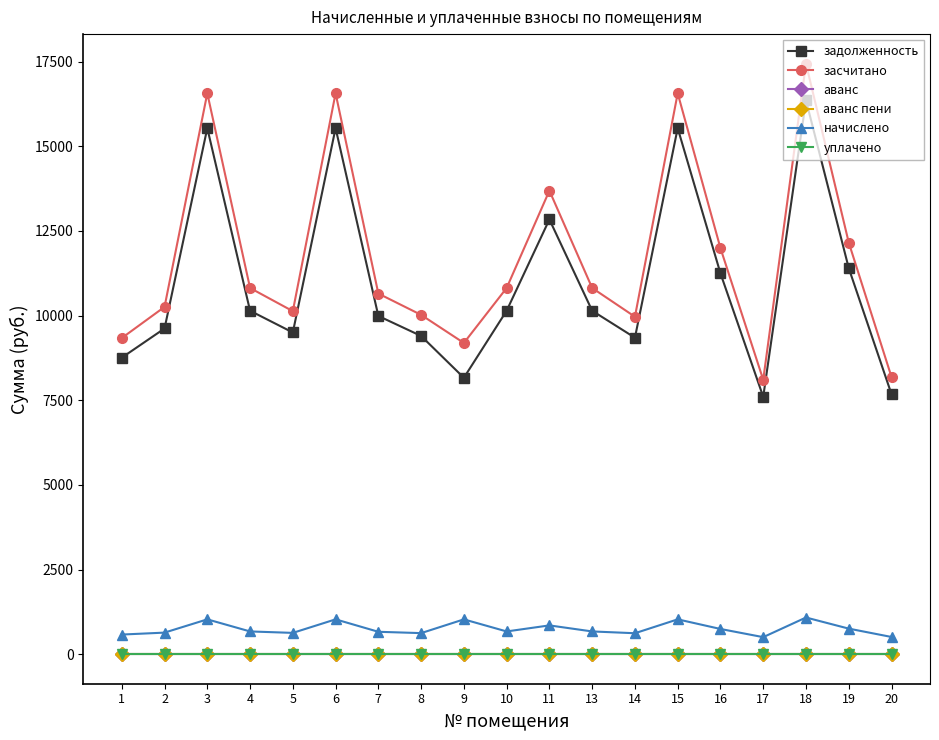

Reading left to right, extract all data points from this chart.

задолженность: 8756.9	9619.6	15536.4	10143.6	9501.6	15536.4	9989.5	9398.9	8163.5	10143.6	12840.0	10143.6	9347.5	15536.4	11247.8	7601.3	16358.2	11401.9	7678.3
засчитано: 9336.9	10256.8	16565.5	10815.5	10131.0	16565.5	10651.2	10021.4	9192.1	10815.5	13690.5	10815.5	9966.7	16565.5	11992.9	8104.8	17441.7	12157.2	8186.9
аванс: 0.0	0.0	0.0	0.0	0.0	0.0	0.0	0.0	0.0	0.0	0.0	0.0	0.0	0.0	0.0	0.0	0.0	0.0	0.0
аванс пени: 0.0	0.0	0.0	0.0	0.0	0.0	0.0	0.0	0.0	0.0	0.0	0.0	0.0	0.0	0.0	0.0	0.0	0.0	0.0
начислено: 580.0	637.2	1029.1	671.9	629.4	1029.1	661.7	622.6	1028.6	671.9	850.5	671.9	619.2	1029.1	745.0	503.5	1083.5	755.2	508.6
уплачено: 0.0	0.0	0.0	0.0	0.0	0.0	0.0	0.0	0.0	0.0	0.0	0.0	0.0	0.0	0.0	0.0	0.0	0.0	0.0